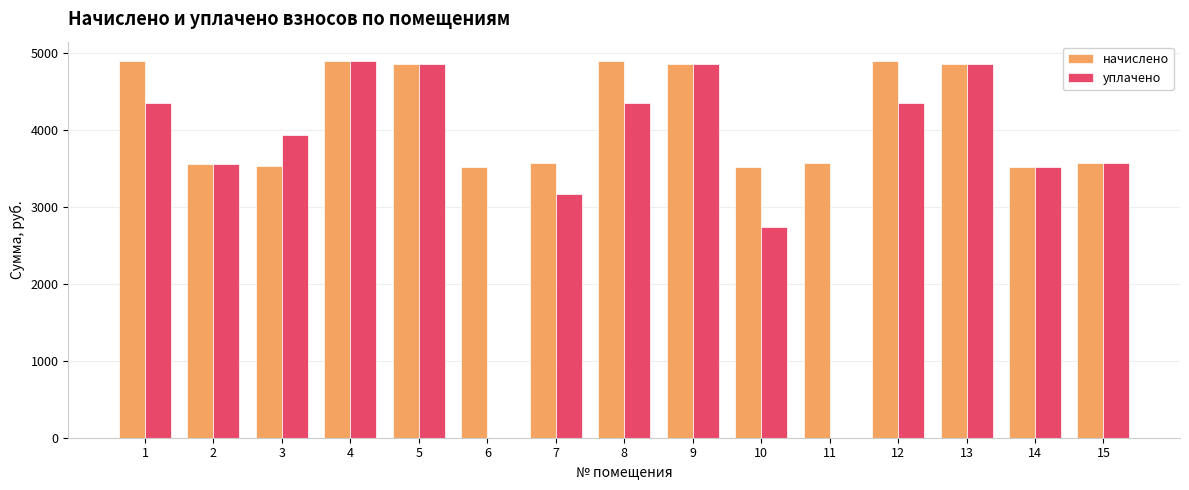

What value does the уплачено series have at 8?

4344.2